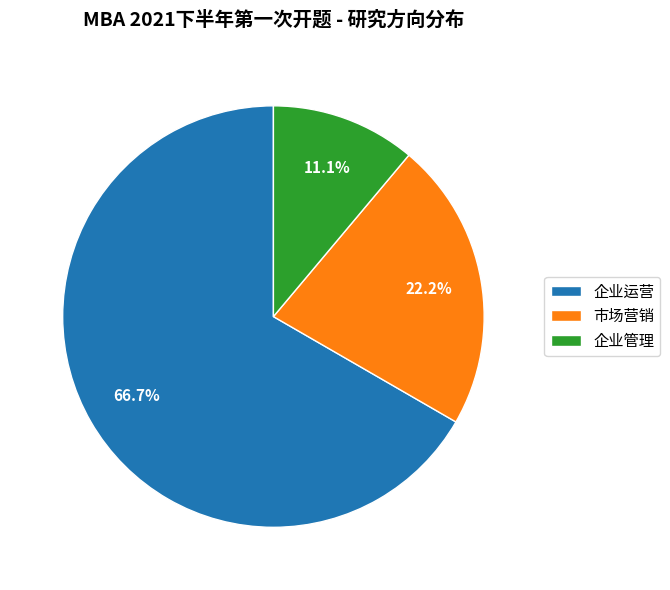

Rank the categories by value from lowest to highest.

企业管理, 市场营销, 企业运营